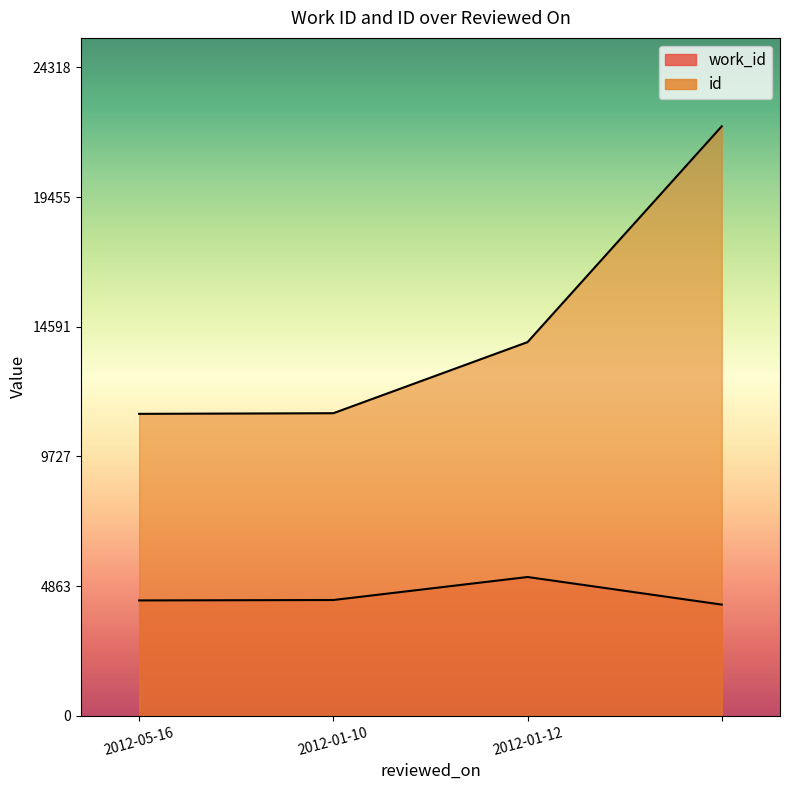

At 2012-05-16, list the series in order from largest to smallest.

id, work_id